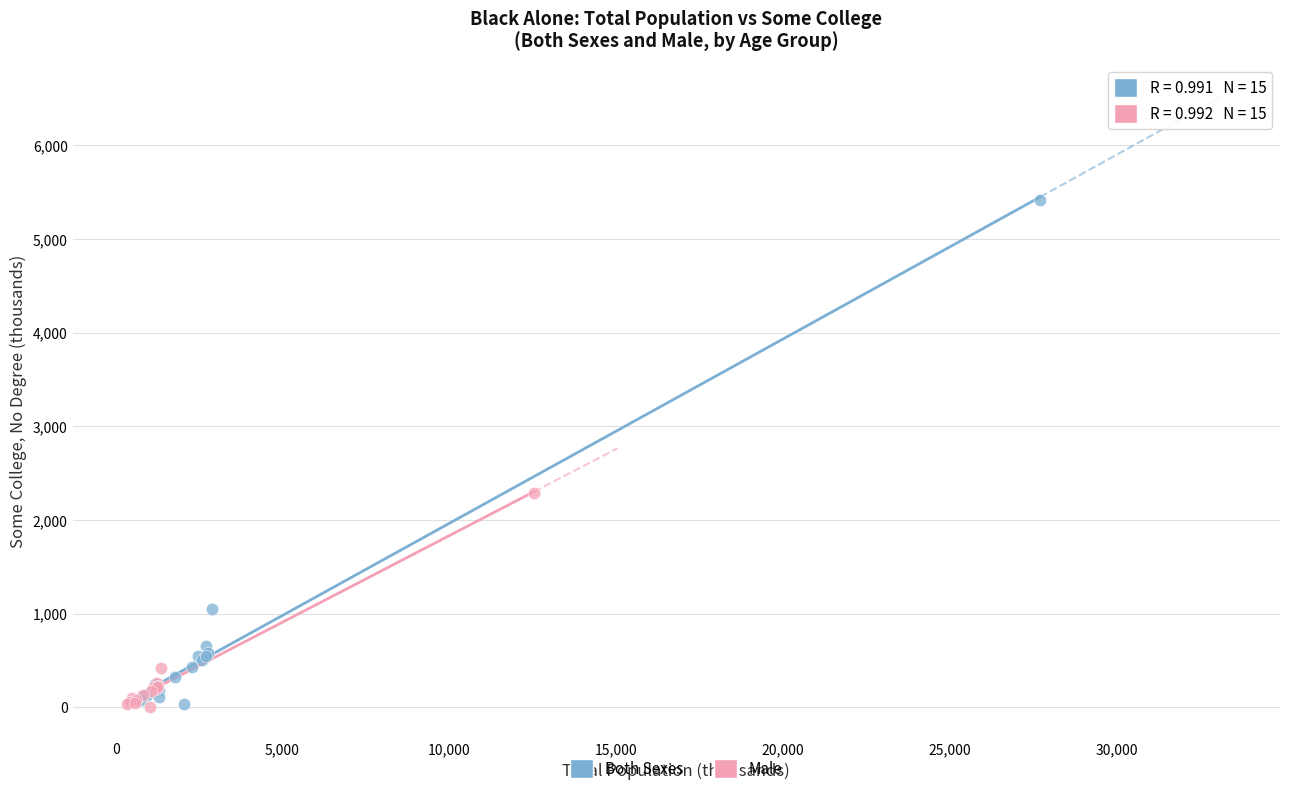

Which series contains the highest Y value?

Both Sexes